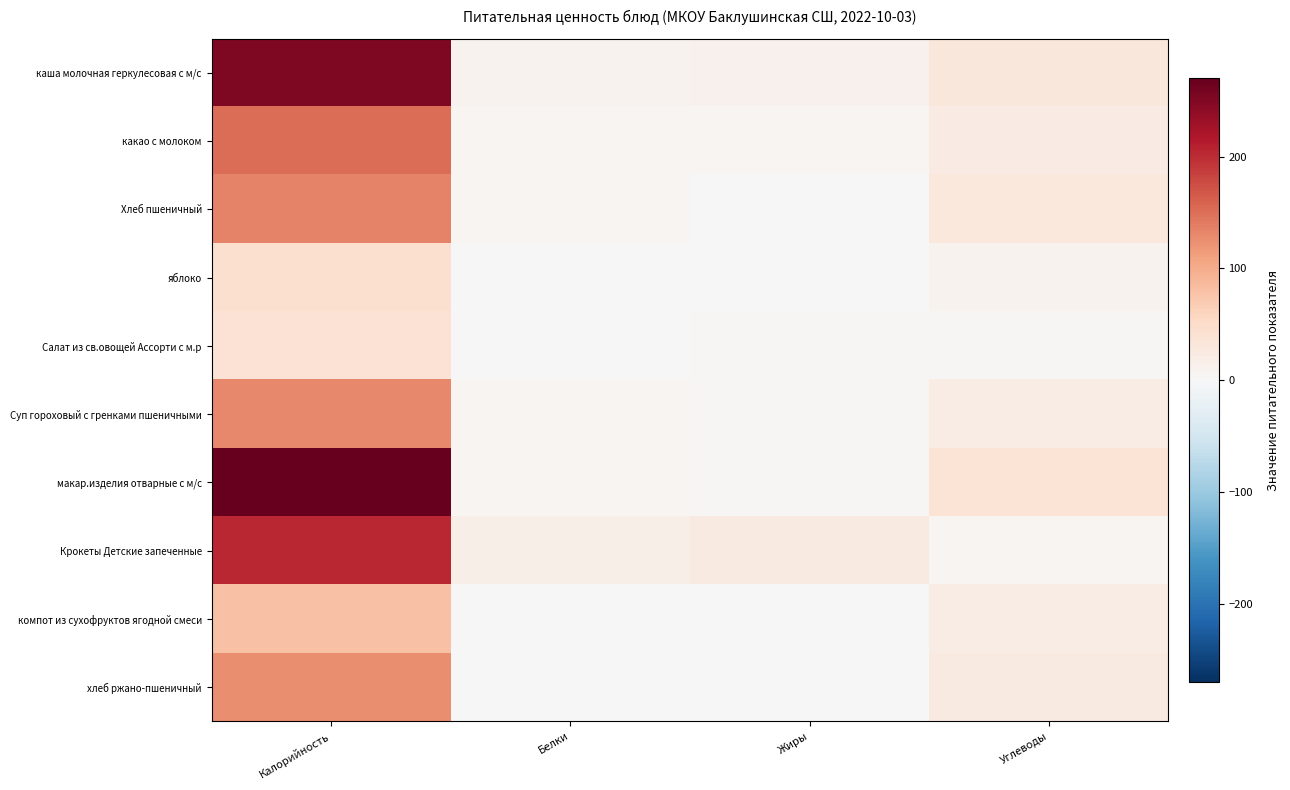

Rank the series by their maximum value, from lowest to highest.

Салат из св.овощей Ассорти с м.р, яблоко, компот из сухофруктов ягодной смеси, хлеб ржано-пшеничный, Суп гороховый с гренками пшеничными, Хлеб пшеничный, какао с молоком, Крокеты Детские запеченные, каша молочная геркулесовая с м/с, макар.изделия отварные с м/с